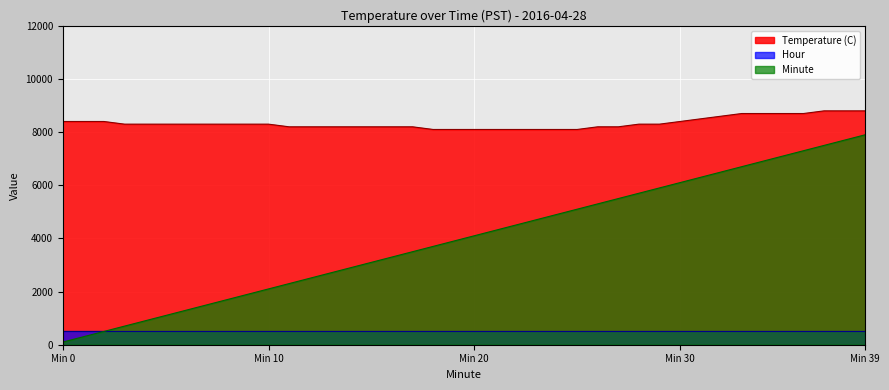

How many lines are shown in the chart?

3